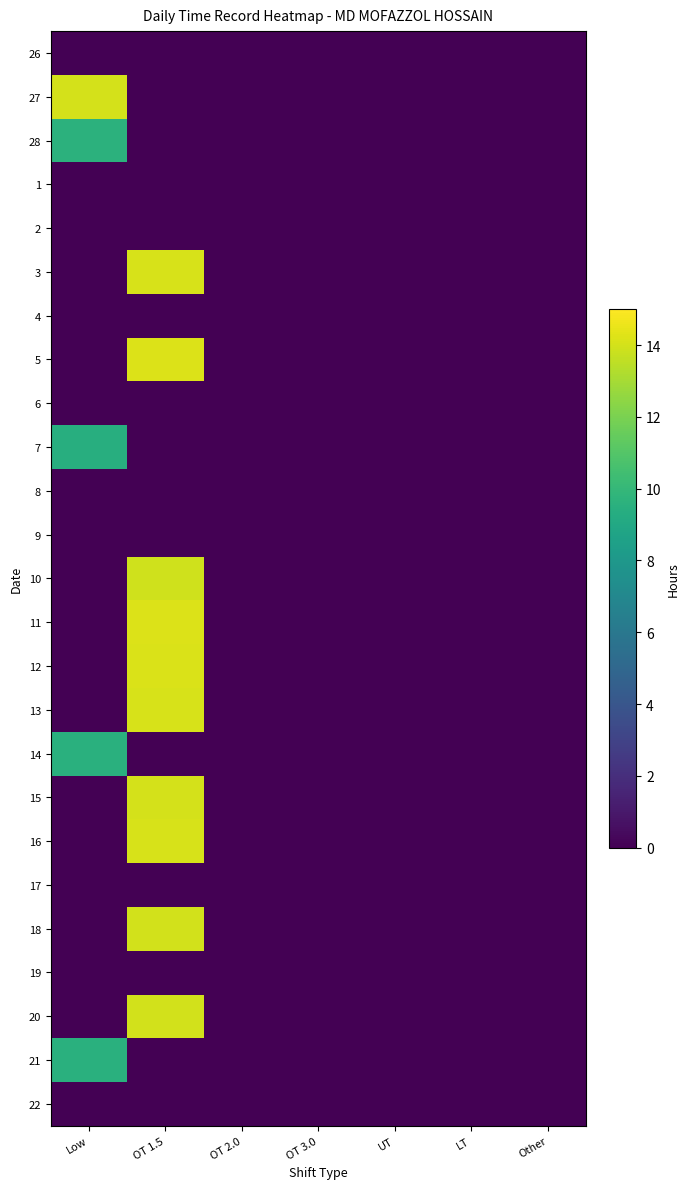

At UT, list the series in order from smallest to largest.

26, 27, 28, 1, 2, 3, 4, 5, 6, 7, 8, 9, 10, 11, 12, 13, 14, 15, 16, 17, 18, 19, 20, 21, 22